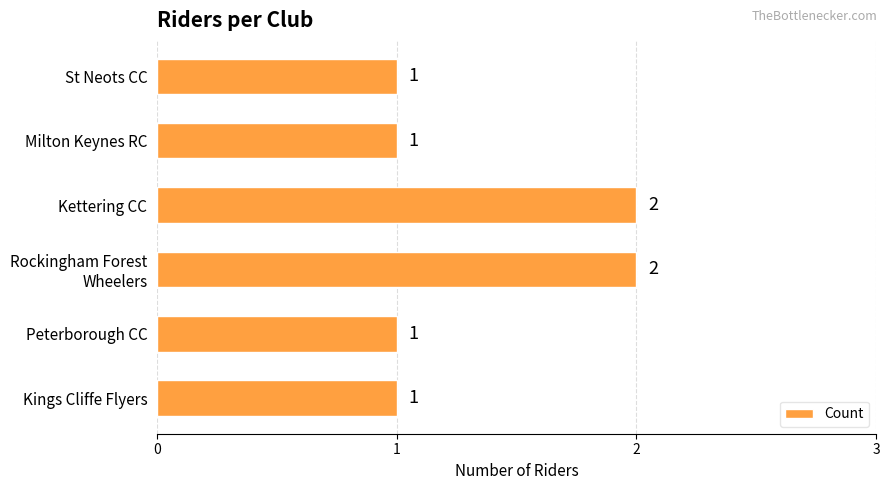

Does the chart contain stacked bars?

No